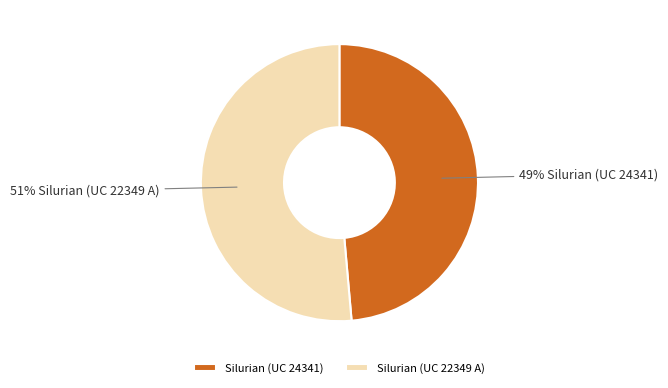

Between Silurian (UC 24341) and Silurian (UC 22349 A), which is larger?

Silurian (UC 22349 A)